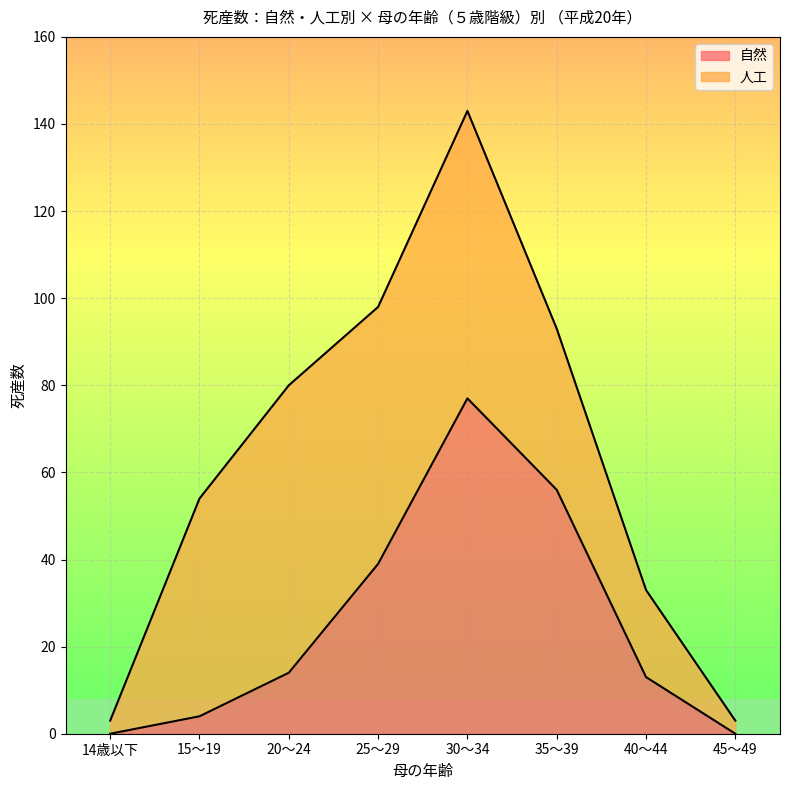

True or false: 自然 has a value of 39 at 25～29.

True